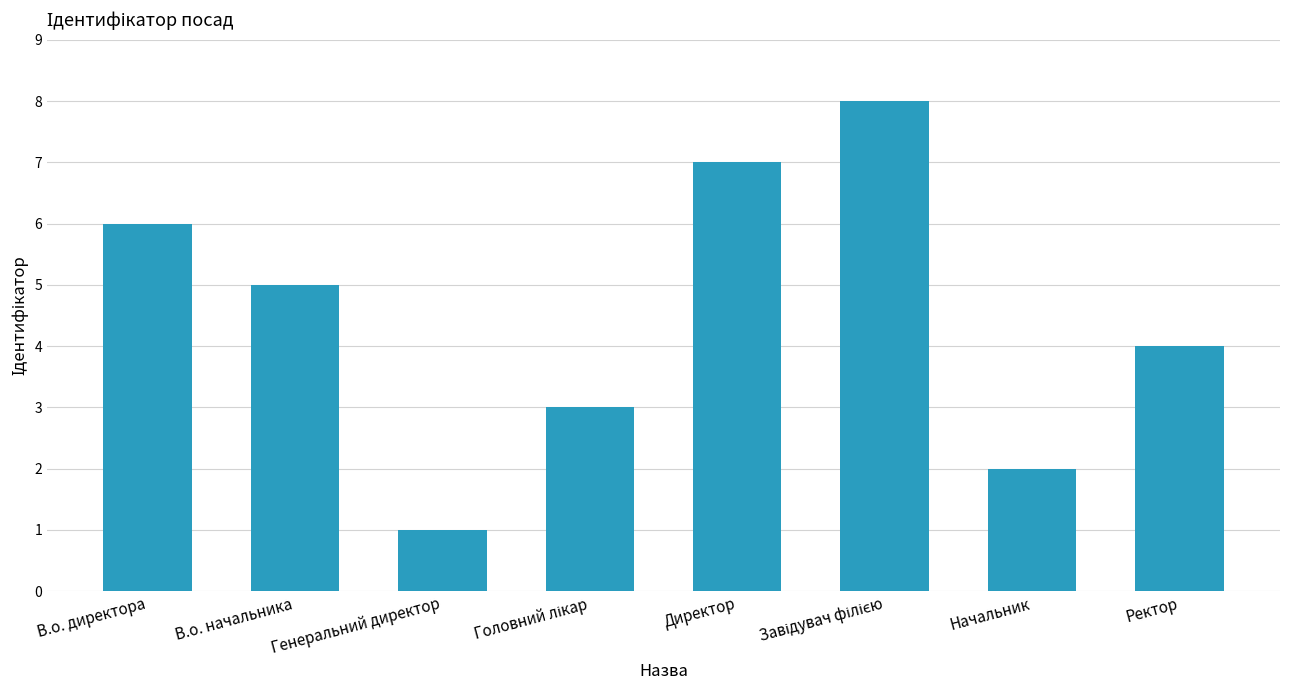

Does the chart contain stacked bars?

No